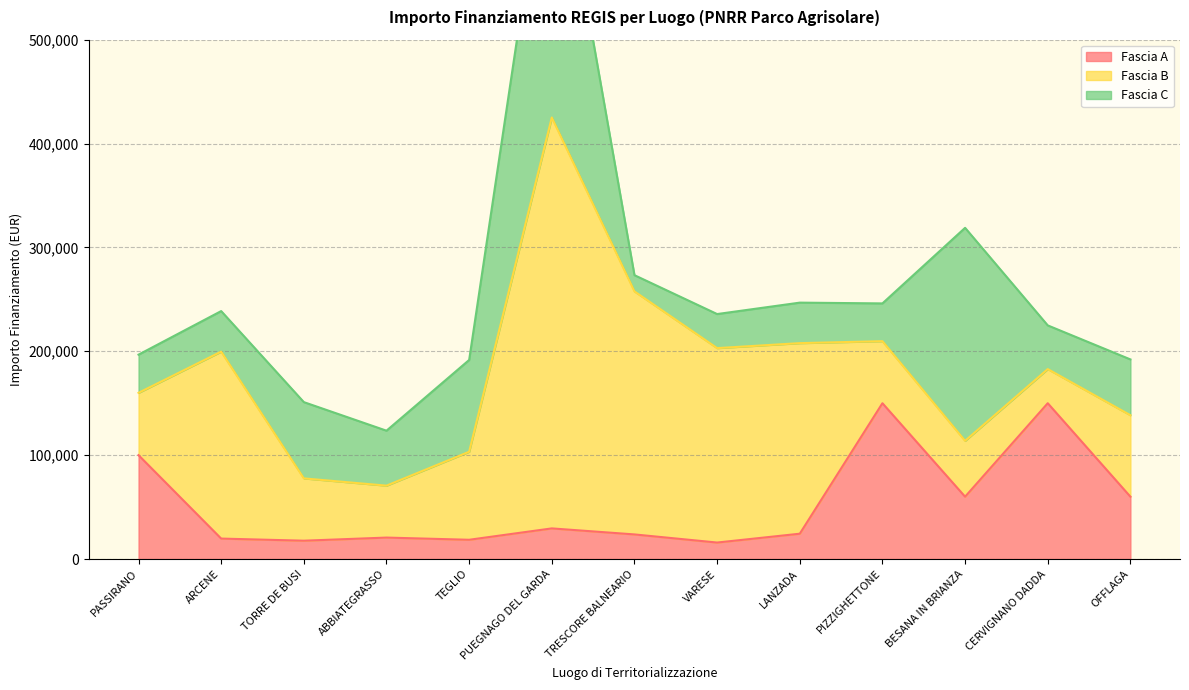

How many interior local valleys does the Fascia B series have?

2